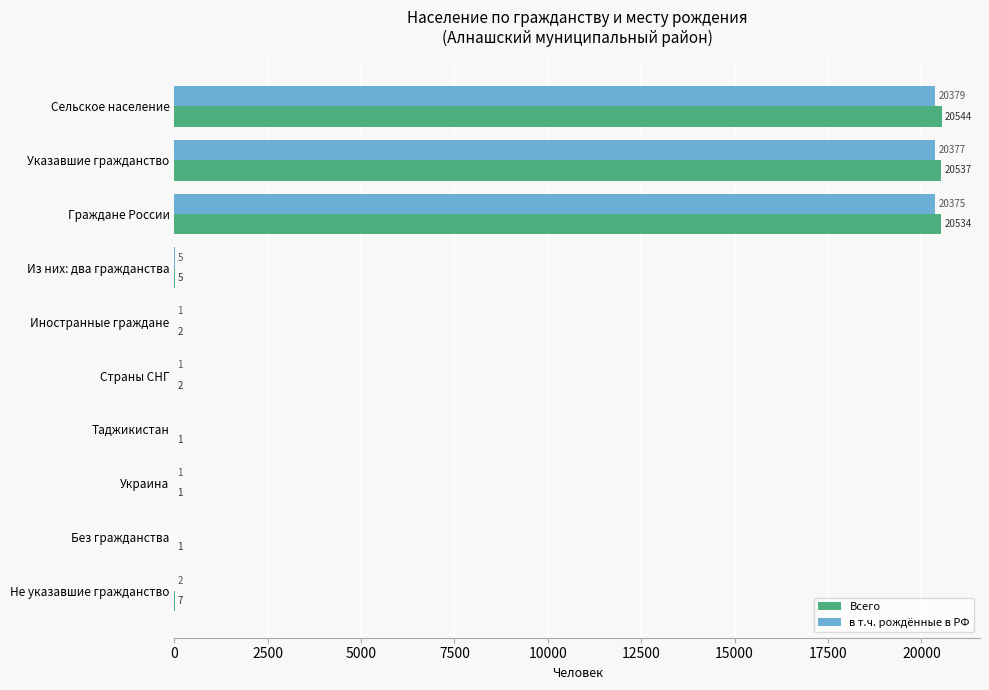

True or false: в т.ч. рождённые в РФ has a value of 0 at Таджикистан.

True